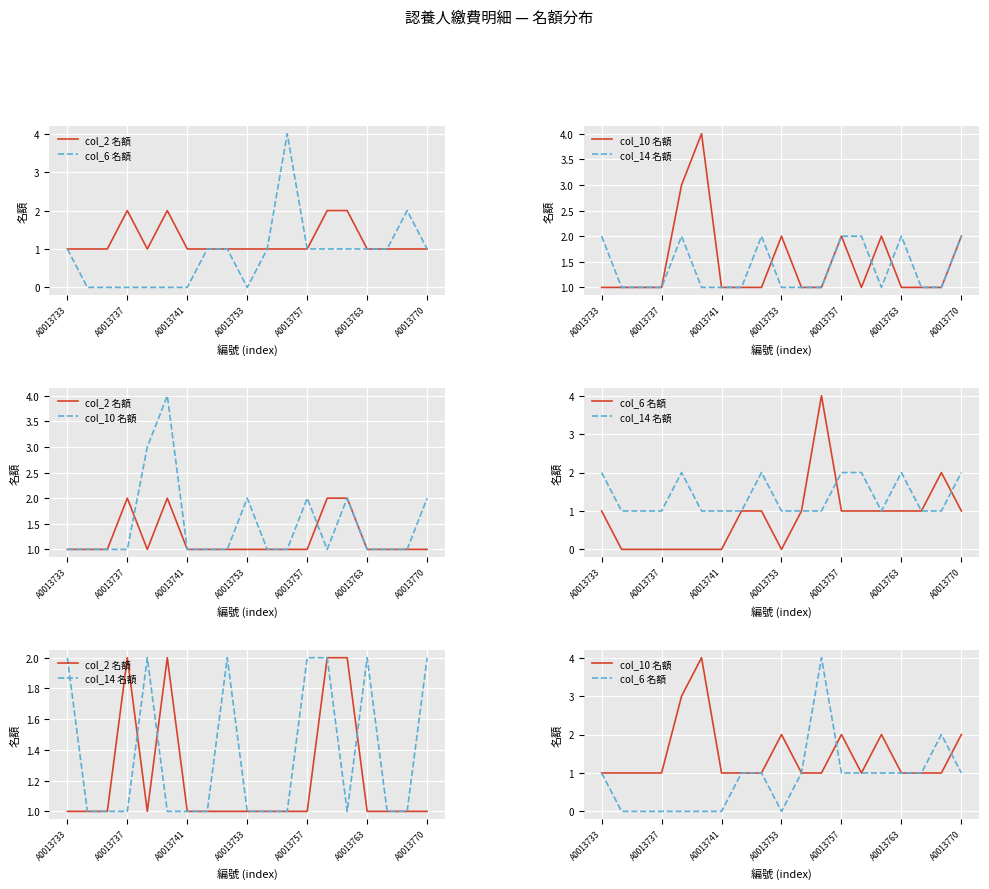

True or false: col_2 名額 and col_6 名額 intersect in this chart.

False